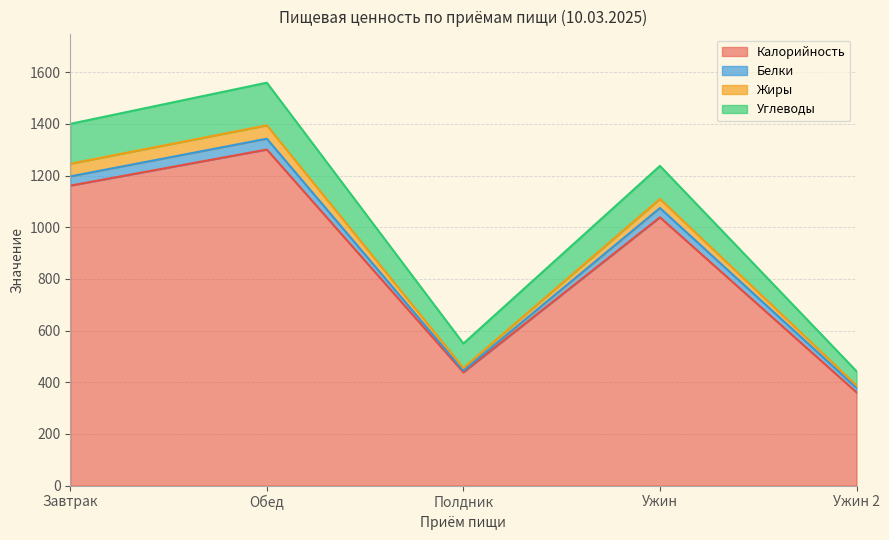

List the labels in order of Жиры value, largest first.

Обед, Завтрак, Ужин, Полдник, Ужин 2